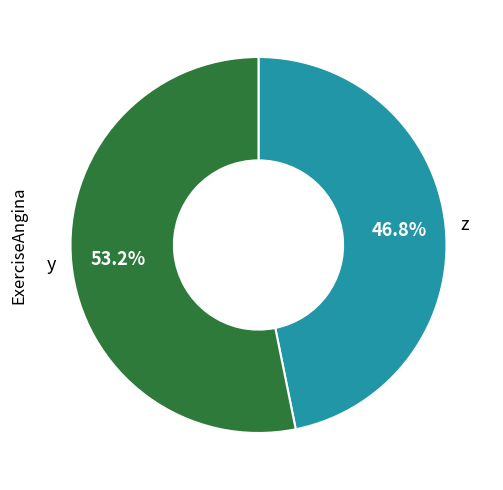

Does any single category account for the majority?

Yes